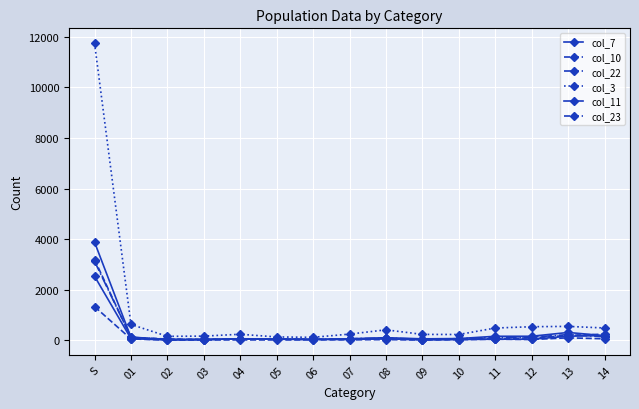

True or false: col_7 and col_23 intersect in this chart.

False